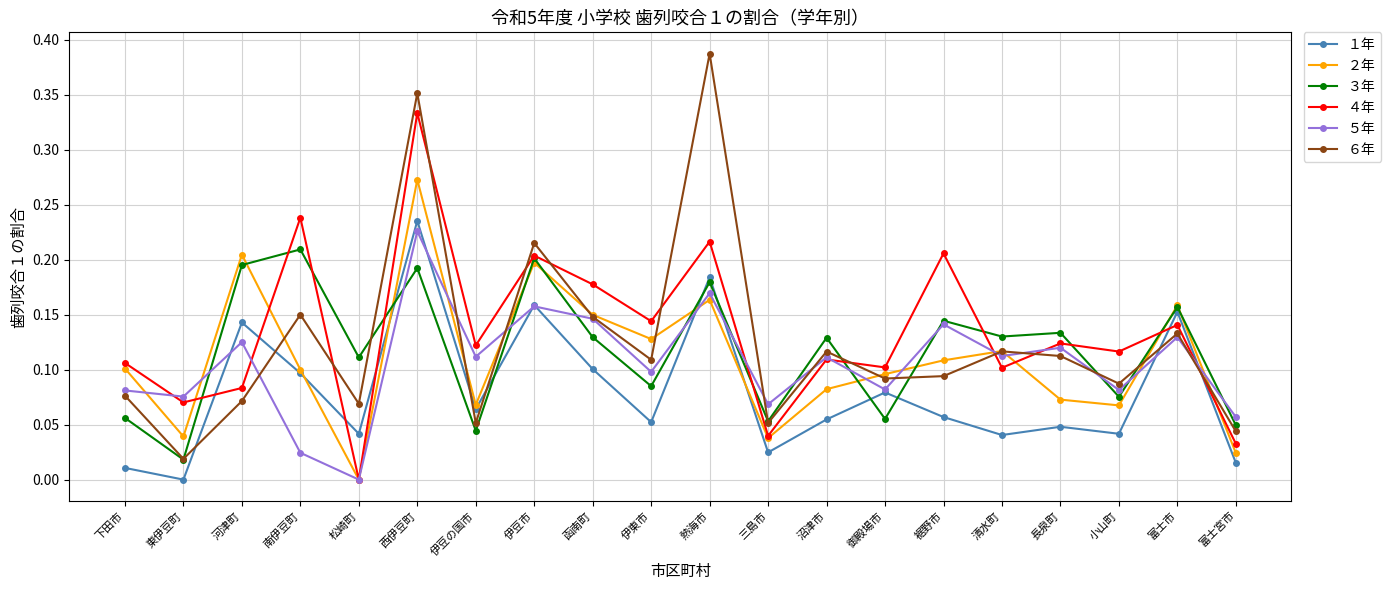

What is the sum of all ２年 values?

2.2